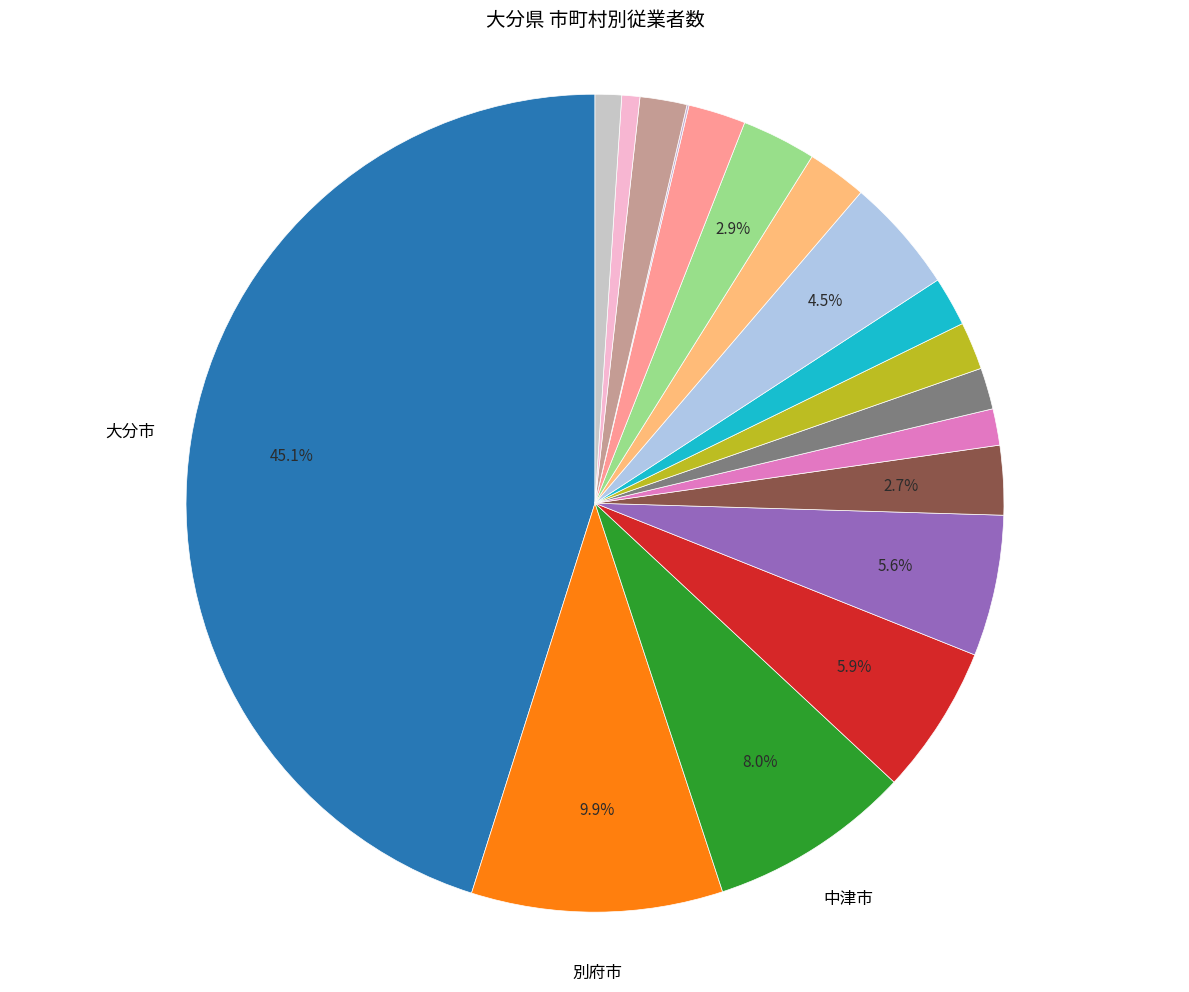

How many segments does this pie chart have?

18